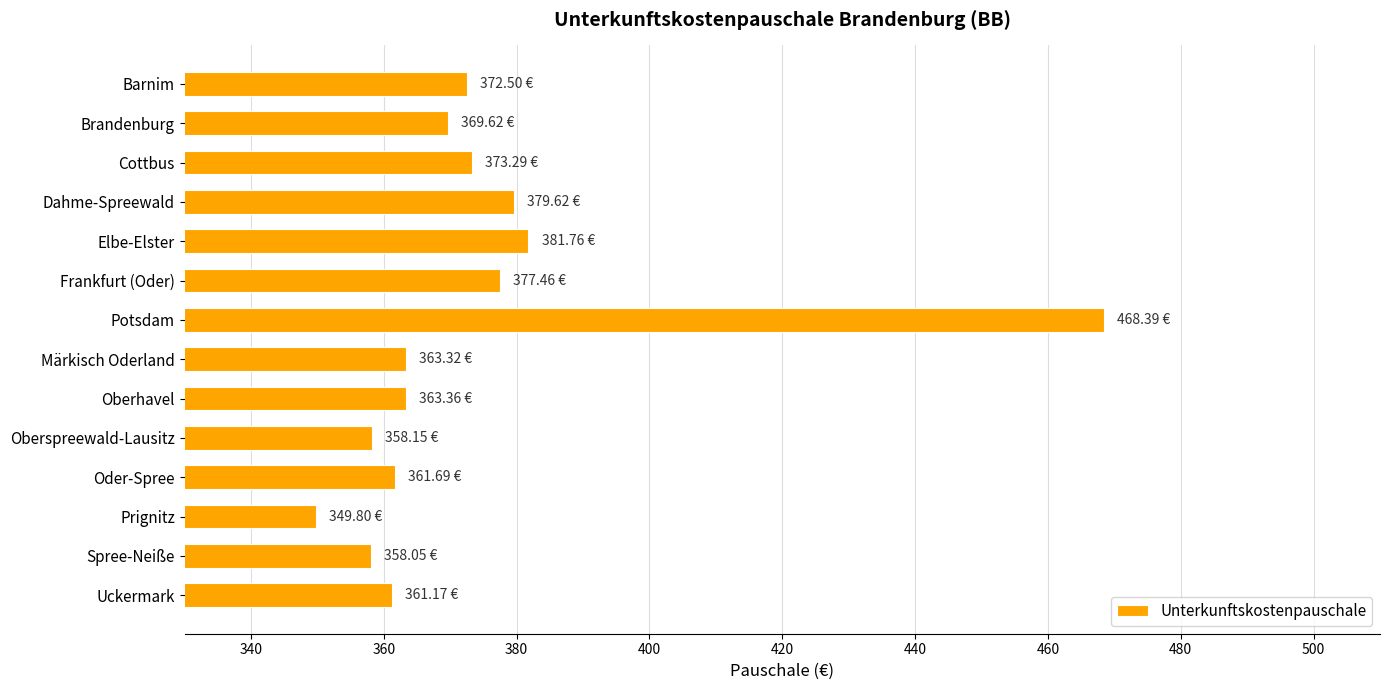

What is the label of the 1st bar from the bottom?

Uckermark